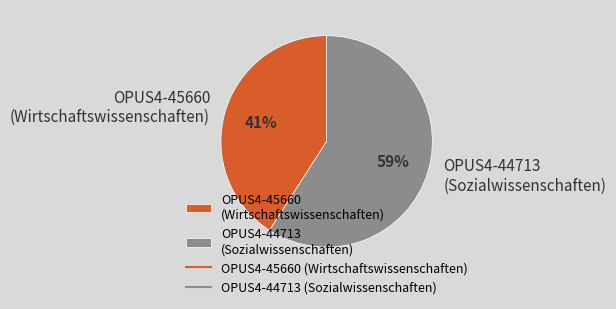

To the nearest percent, what is the average slice percentage?

50%